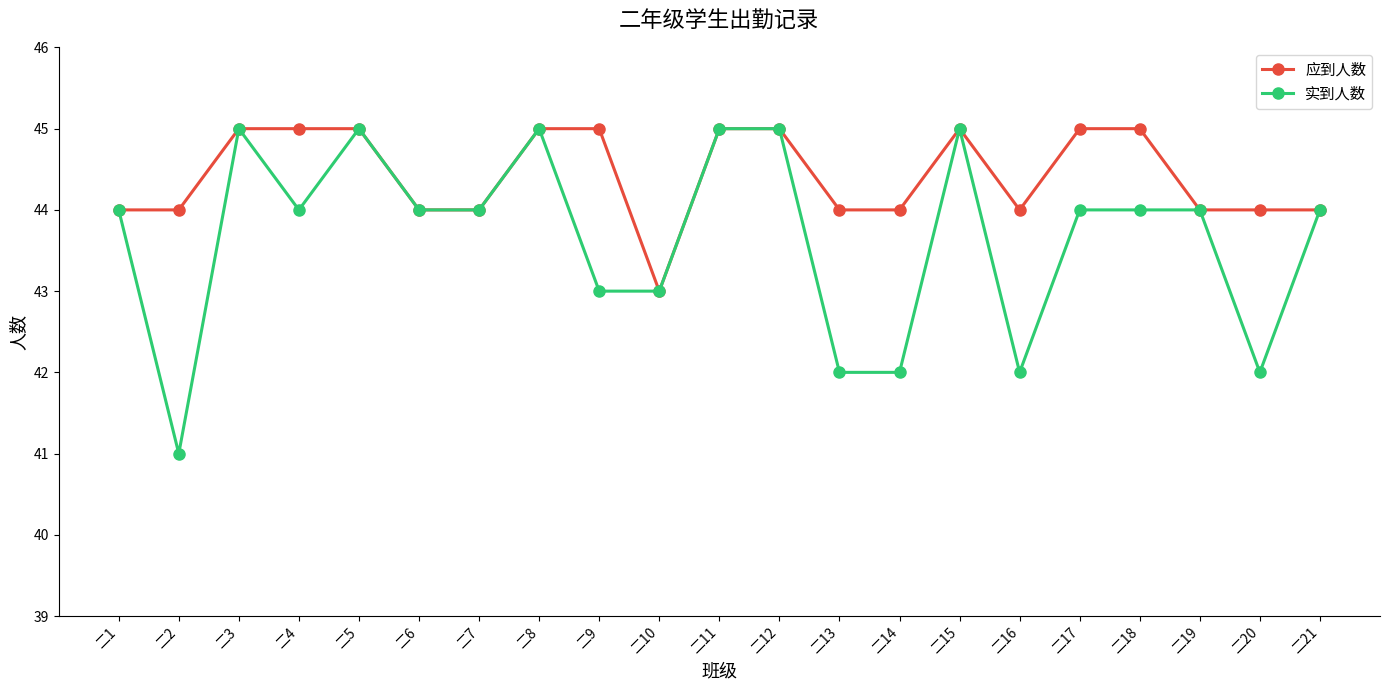

The value of 实到人数 at 二2 is 41. True or false?

True